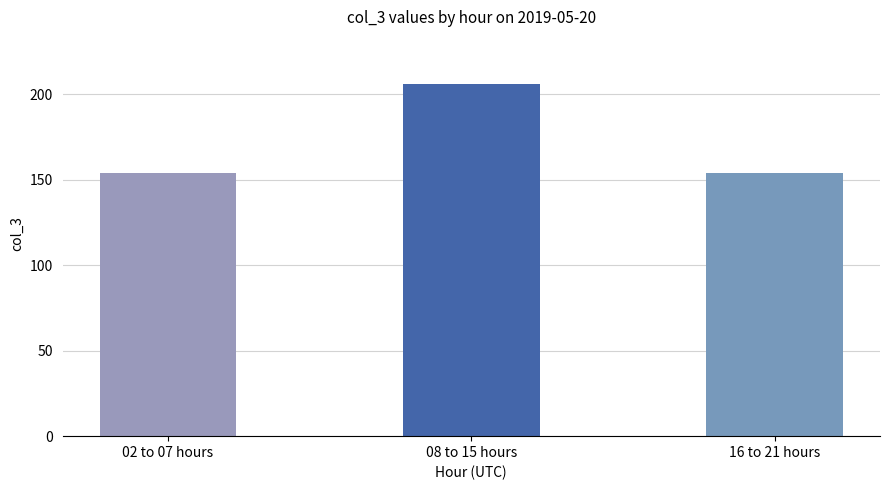

What is the minimum value shown in the chart?

154